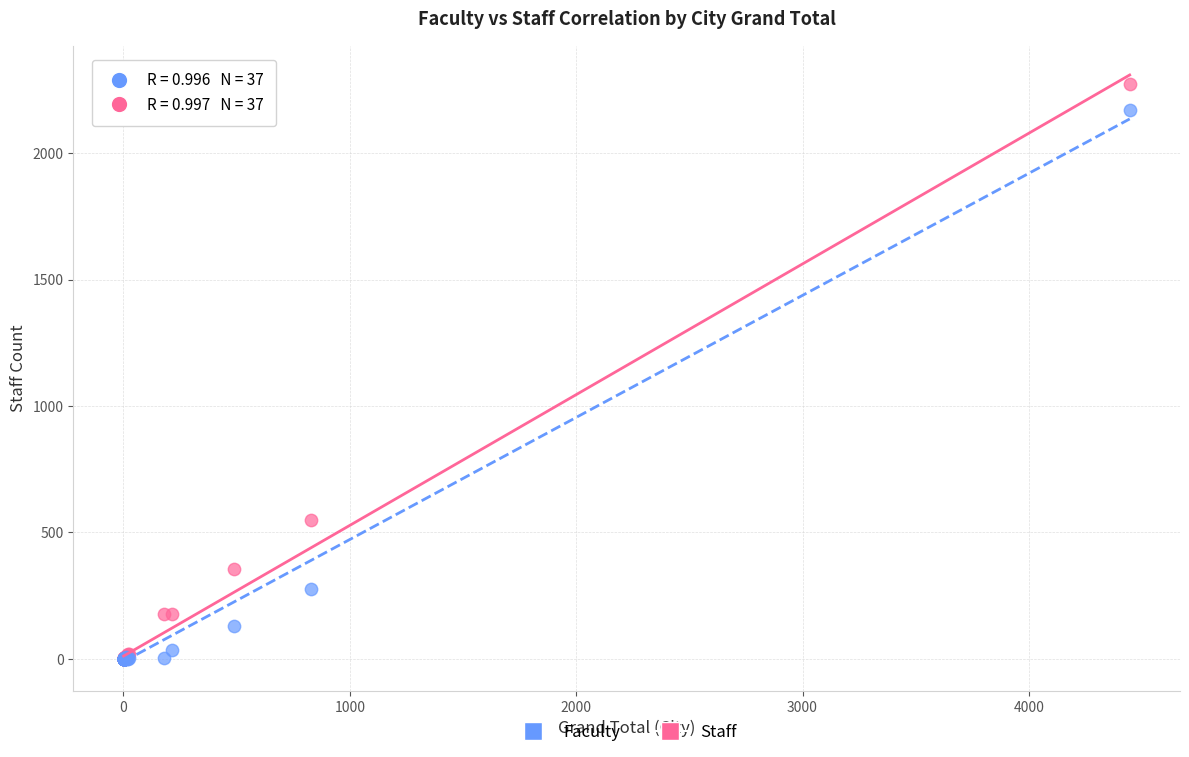

In the Faculty series, what Y value is closest to 1086?

278